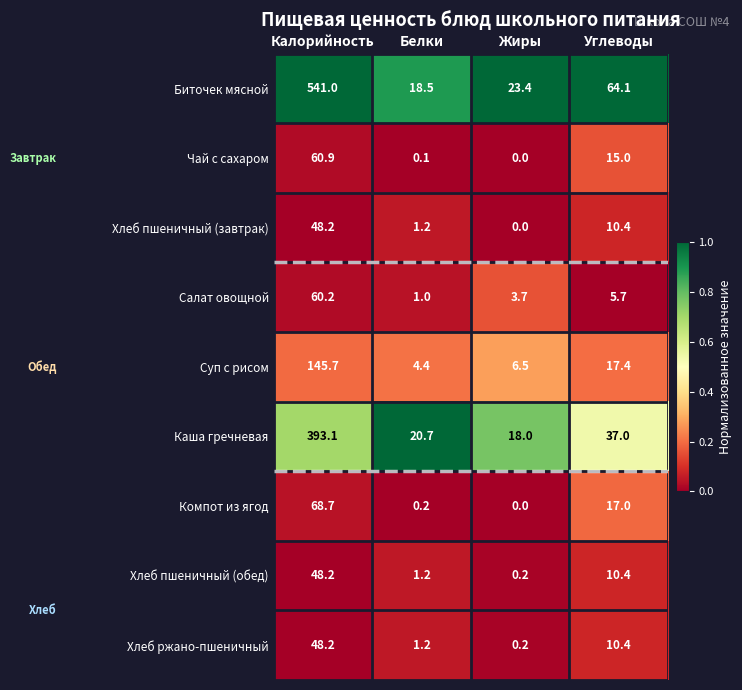

Which series has the widest spread of values?

Биточек мясной